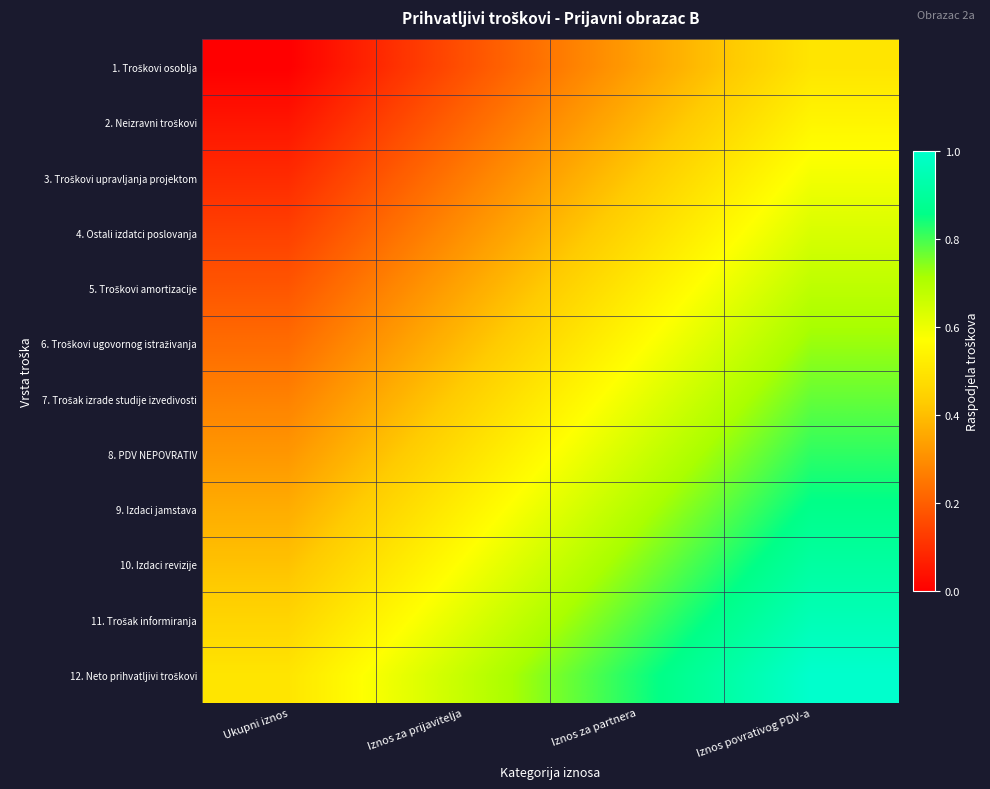

How many data points does each series have?

4